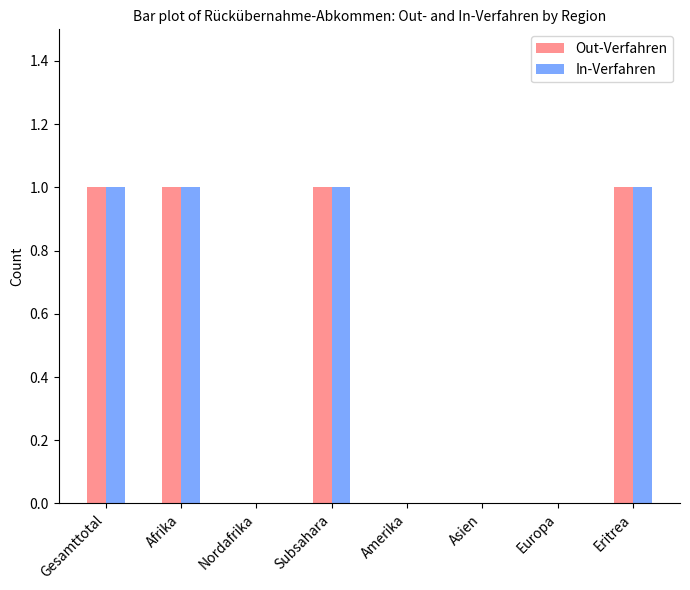

What is the sum of all In-Verfahren values?

4